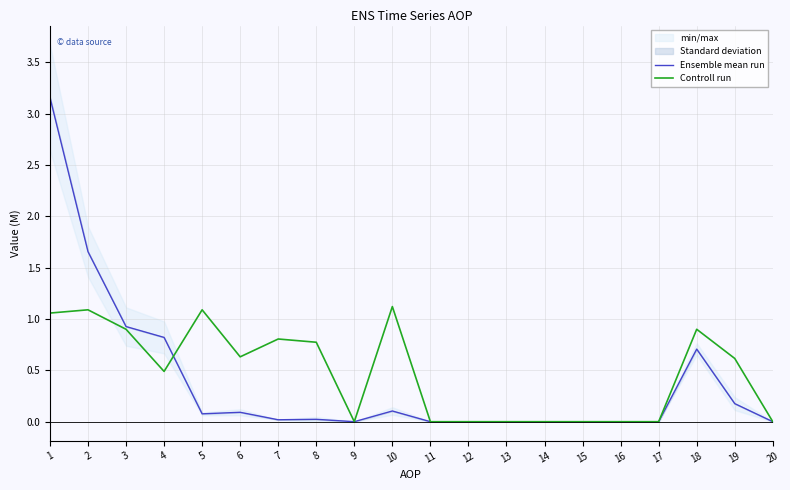

Reading left to right, list all the values displayed in this chart.

Ensemble mean run: 3.2	1.7	0.9	0.8	0.1	0.1	0.0	0.0	0.0	0.1	0.0	0.0	0.0	0.0	0.0	0.0	0.0	0.7	0.2	0.0
Controll run: 1.1	1.1	0.9	0.5	1.1	0.6	0.8	0.8	0.0	1.1	0.0	0.0	0.0	0.0	0.0	0.0	0.0	0.9	0.6	0.0